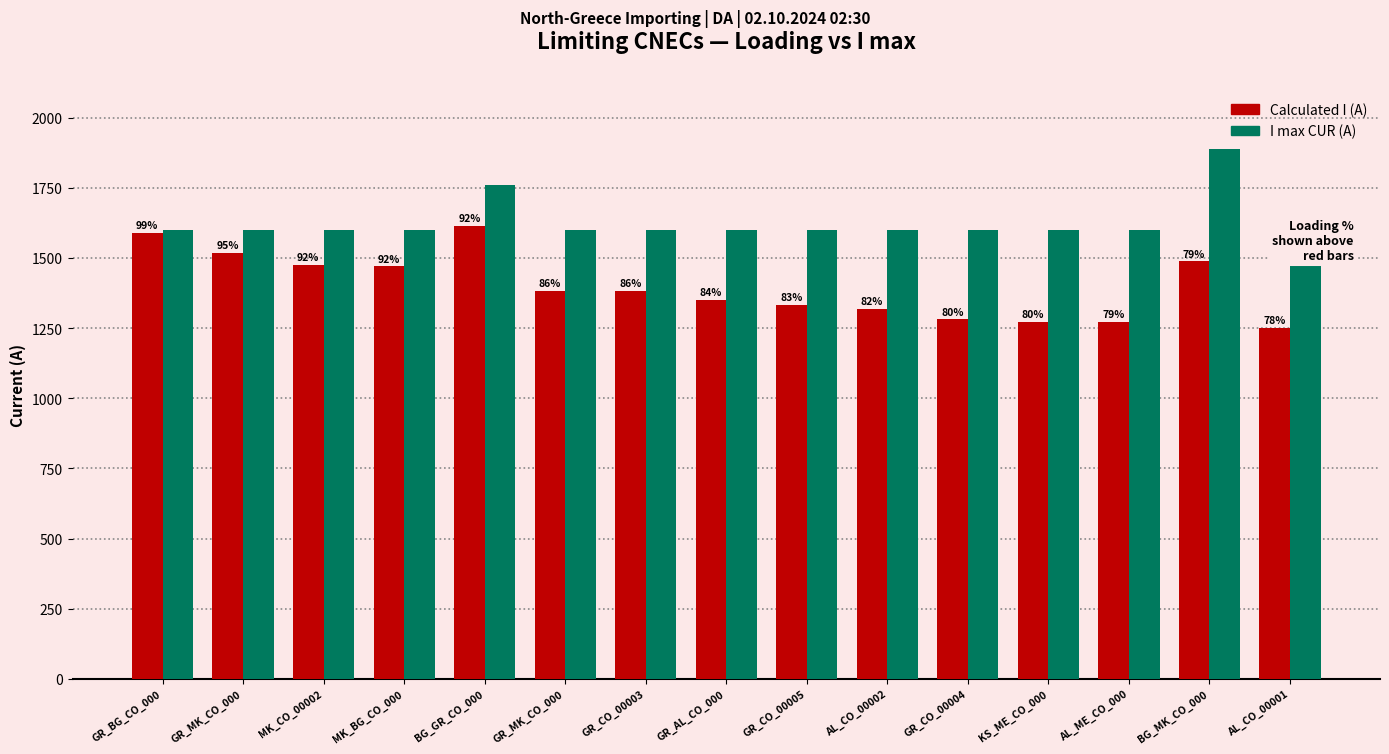

Are the bars grouped side by side (vs. stacked)?

Yes